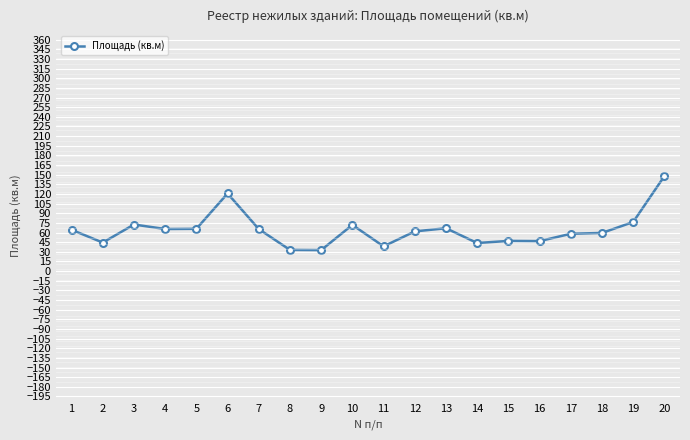

Approximately how many times larger is the value at 18 compared to 3?

0.8